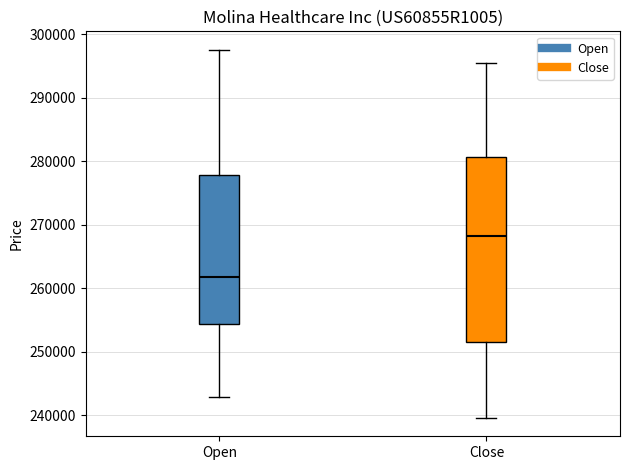

Reading left to right, read every box against the y-axis: the position of its median line, the range the box covers, and the ends of its whiskers. The values are not printed on the chart, so give them approximately, as read against the axis.

Open: median 262000, box 254000 to 278000, whiskers 243000 to 298000
Close: median 268000, box 252000 to 281000, whiskers 240000 to 295000